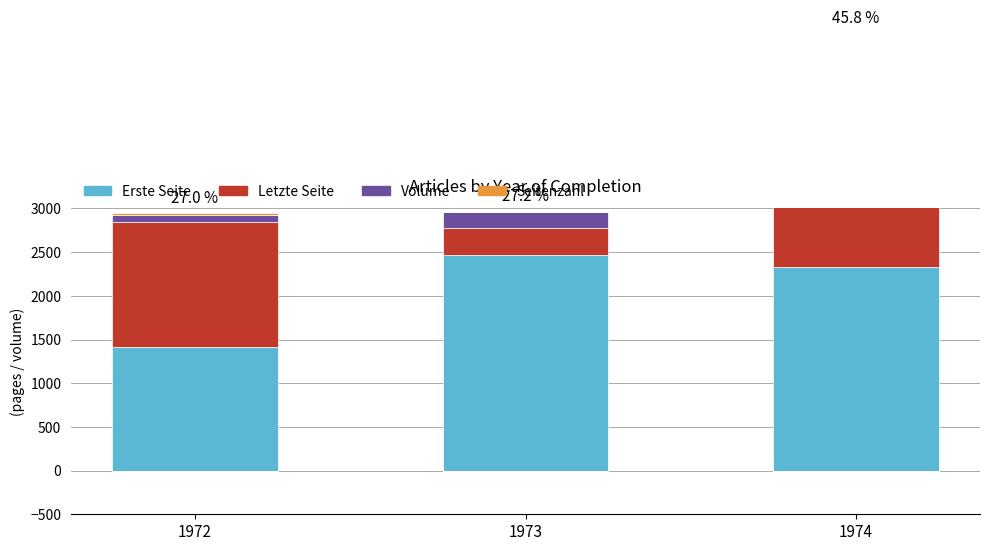

The Letzte Seite series shows 3526 at 1974. True or false?

False